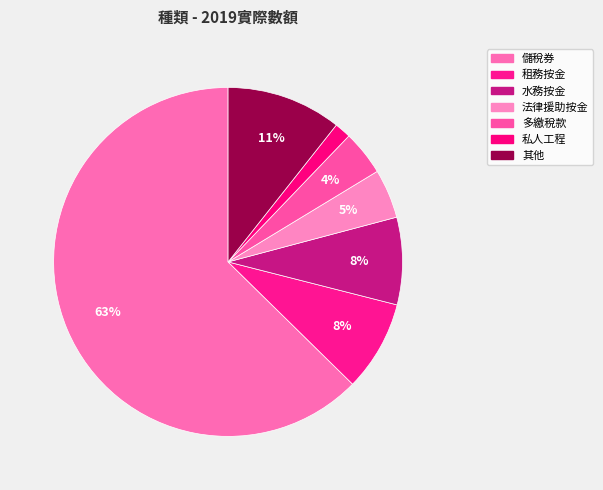

Is it true that 水務按金 is 1% of the pie?

False